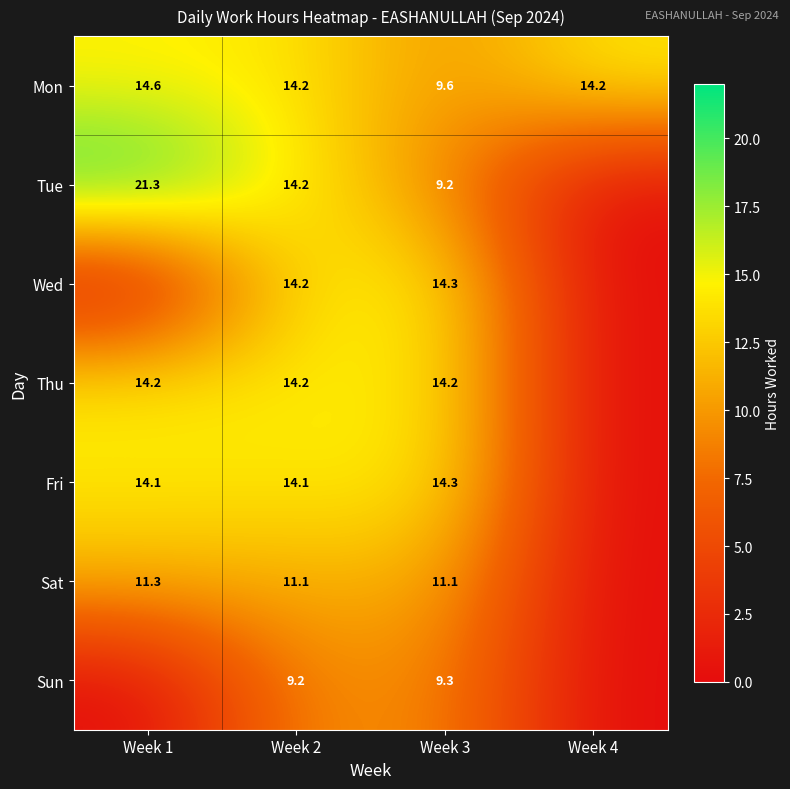

What is the difference between the maximum and minimum values in the Mon series?

5.0